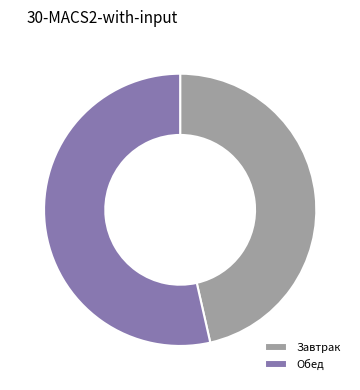

Which category accounts for the majority?

Обед